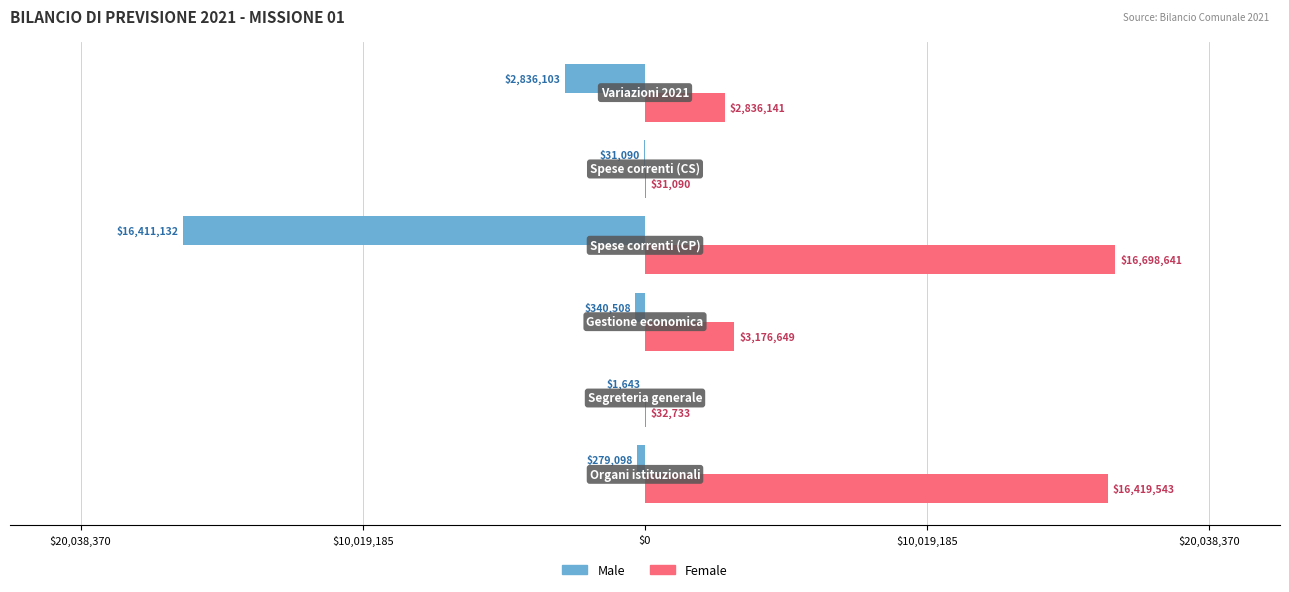

At how many categories does at least one series exceed 15446280?

2